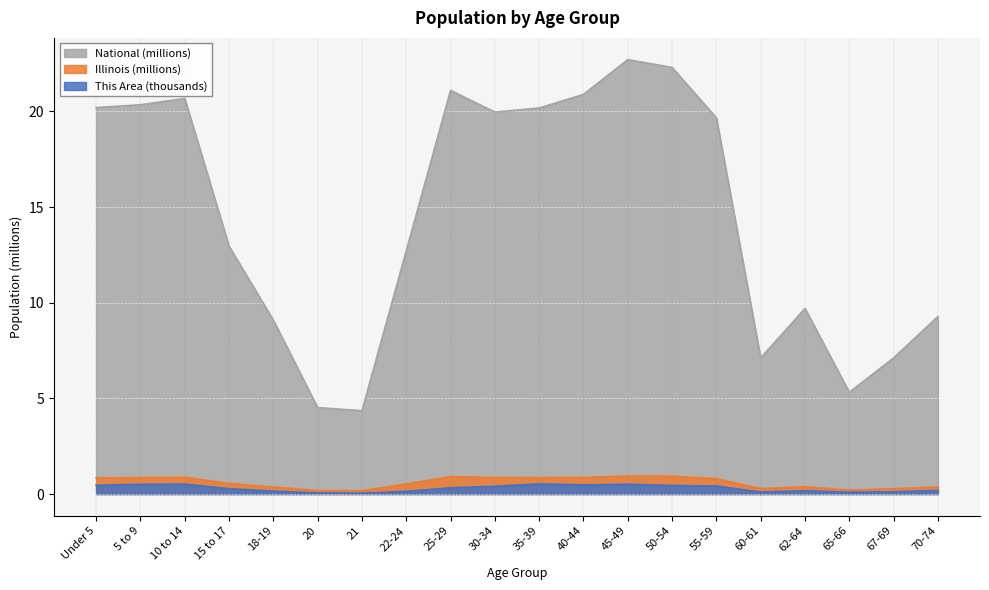

What is the maximum value for National?

22.7